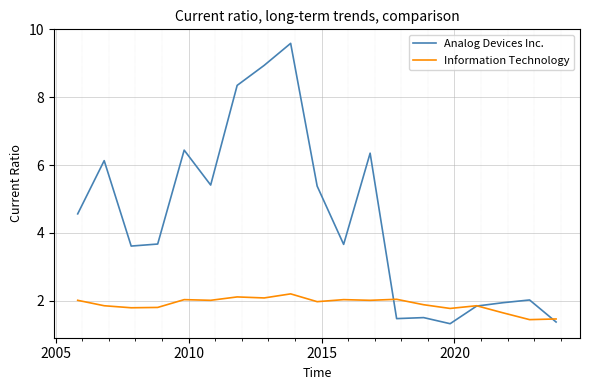

Which series has the largest total across all categories?

Analog Devices Inc.